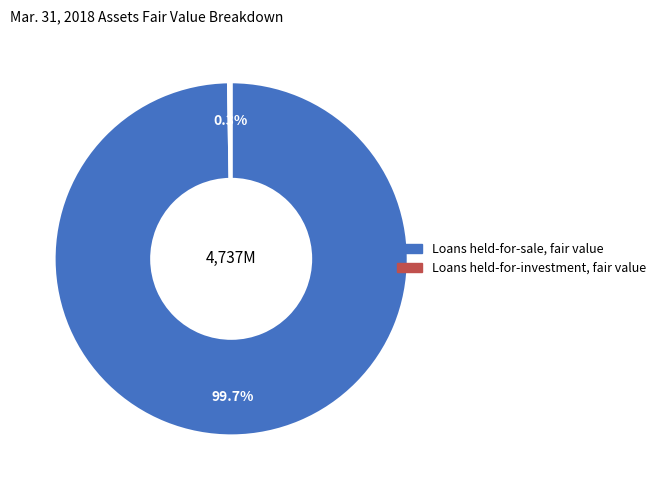

To the nearest percent, what is the difference between the largest and smallest slice percentages?

99%